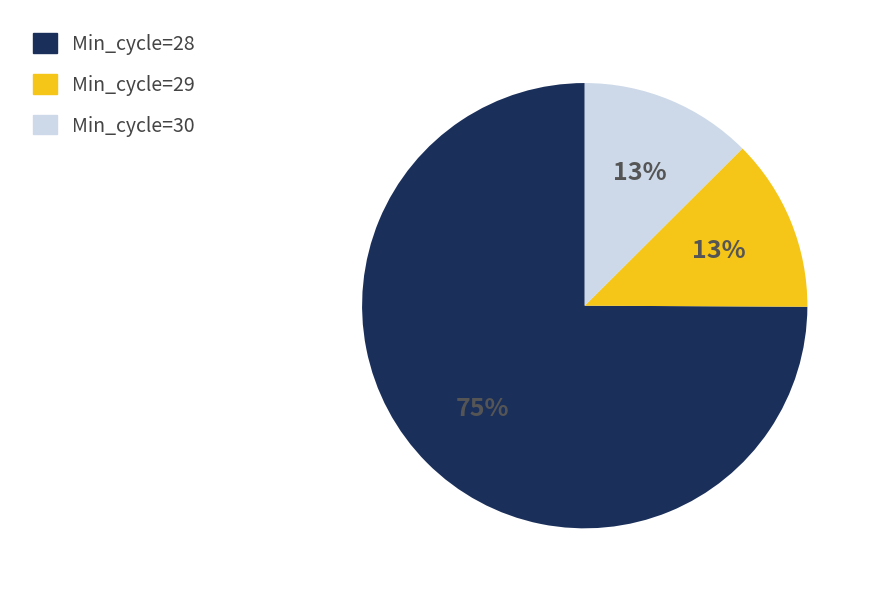

Between Min_cycle=29 and Min_cycle=28, which is larger?

Min_cycle=28